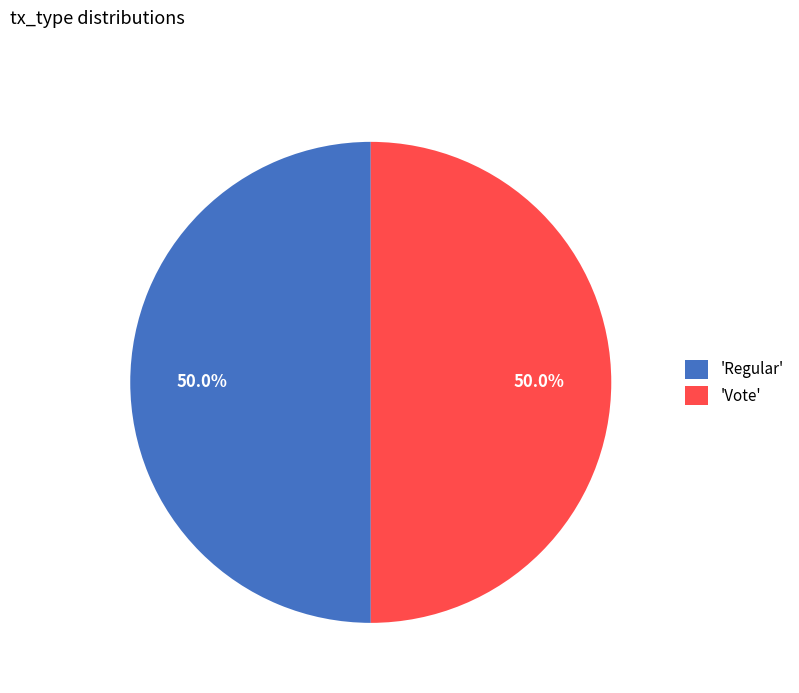

Approximately how many times larger is the value at 'Regular' compared to 'Vote'?

1.0